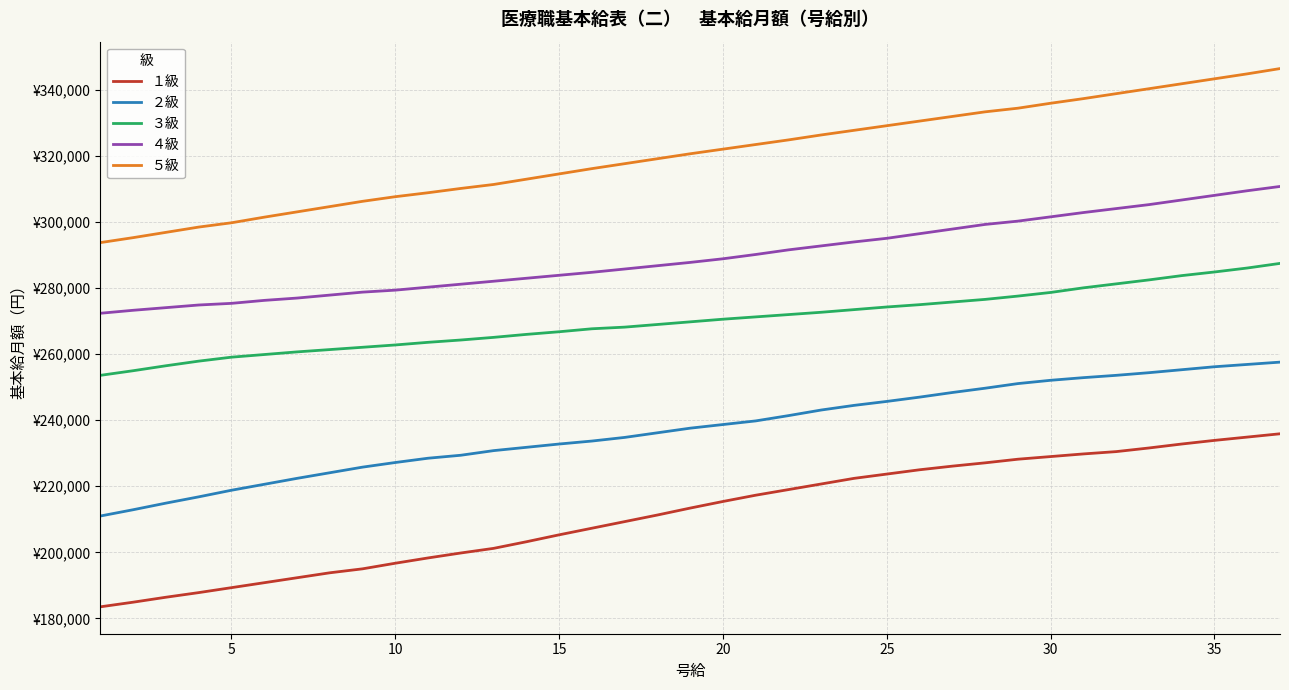

What are all the series names shown in the legend?

１級, ２級, ３級, ４級, ５級